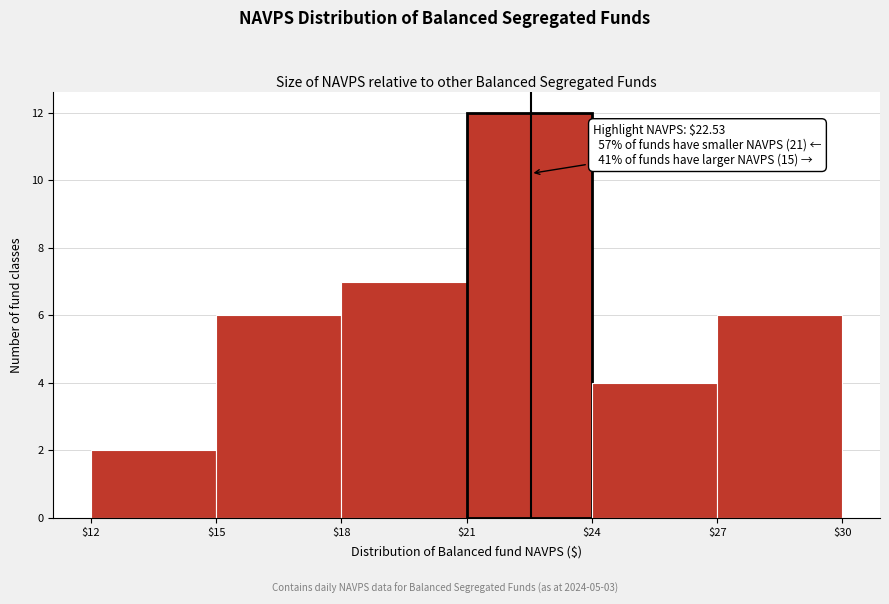

Over which range of the x-axis is the bar tallest?

$21 to $24